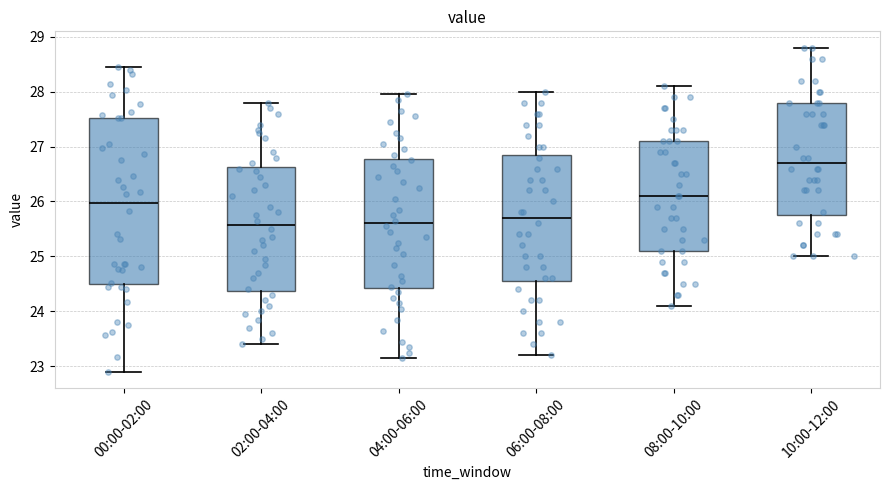

Comparing the boxes themselves (not the whiskers), which one is the tallest?

00:00-02:00